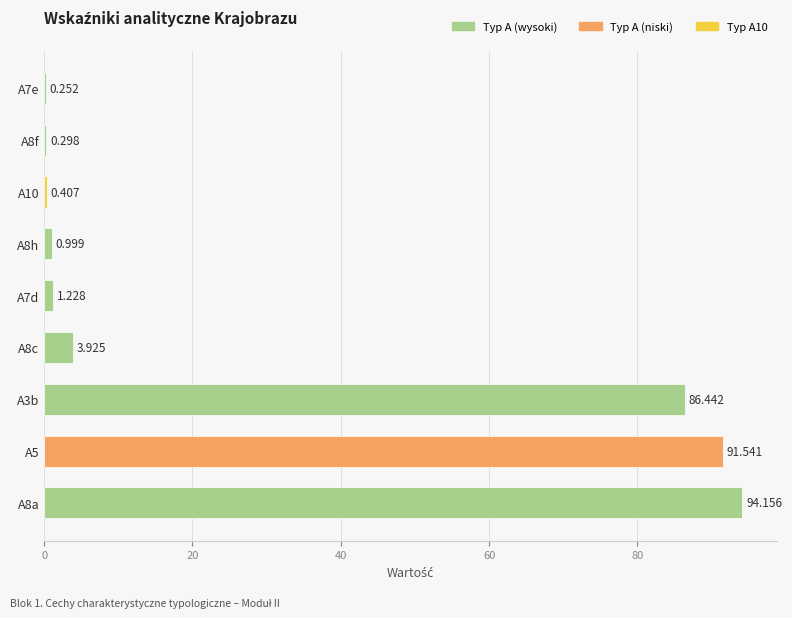

How many data points are above 1?

5